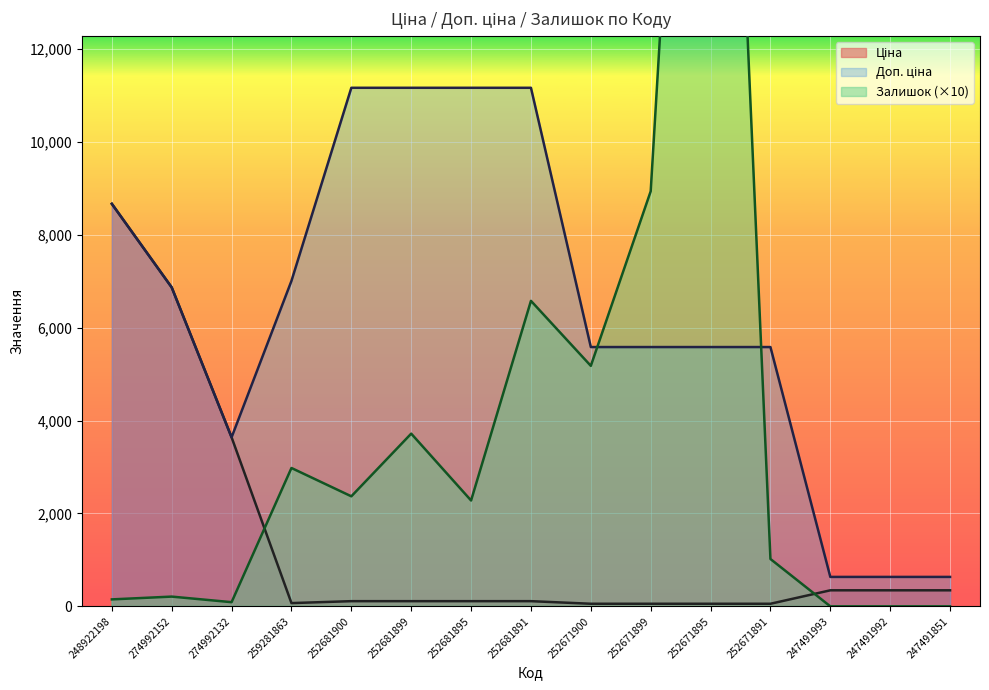

Is it true that Доп. ціна equals 5585.0 at 252671891?

True